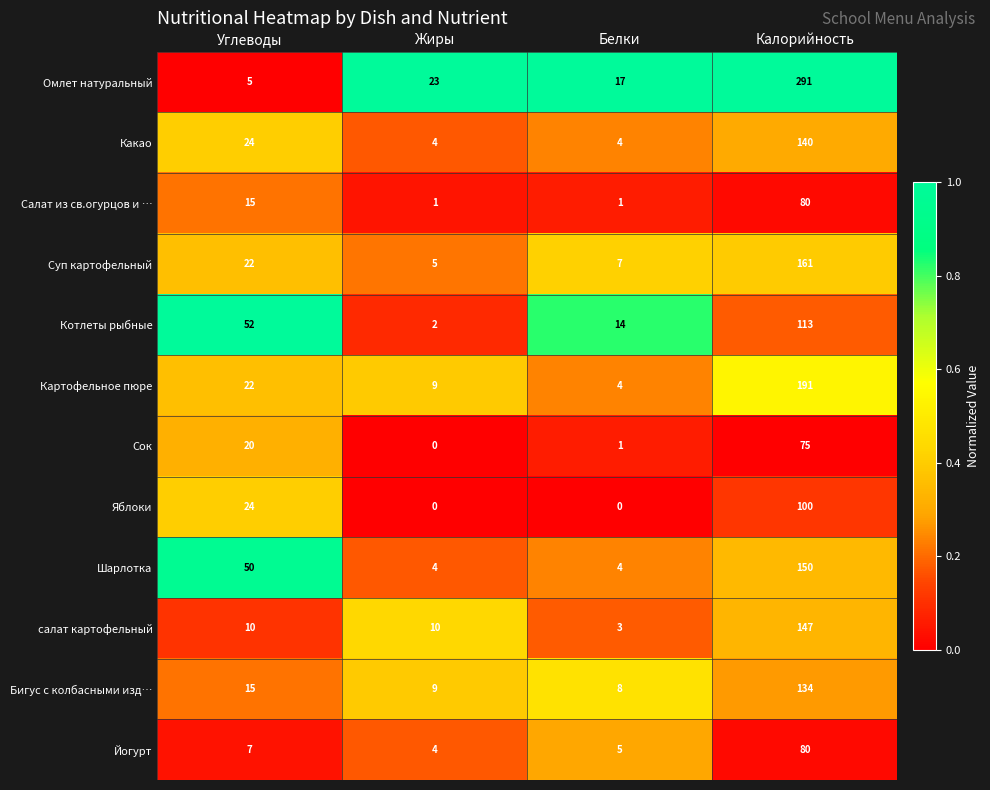

What is the maximum value for Сок?

75